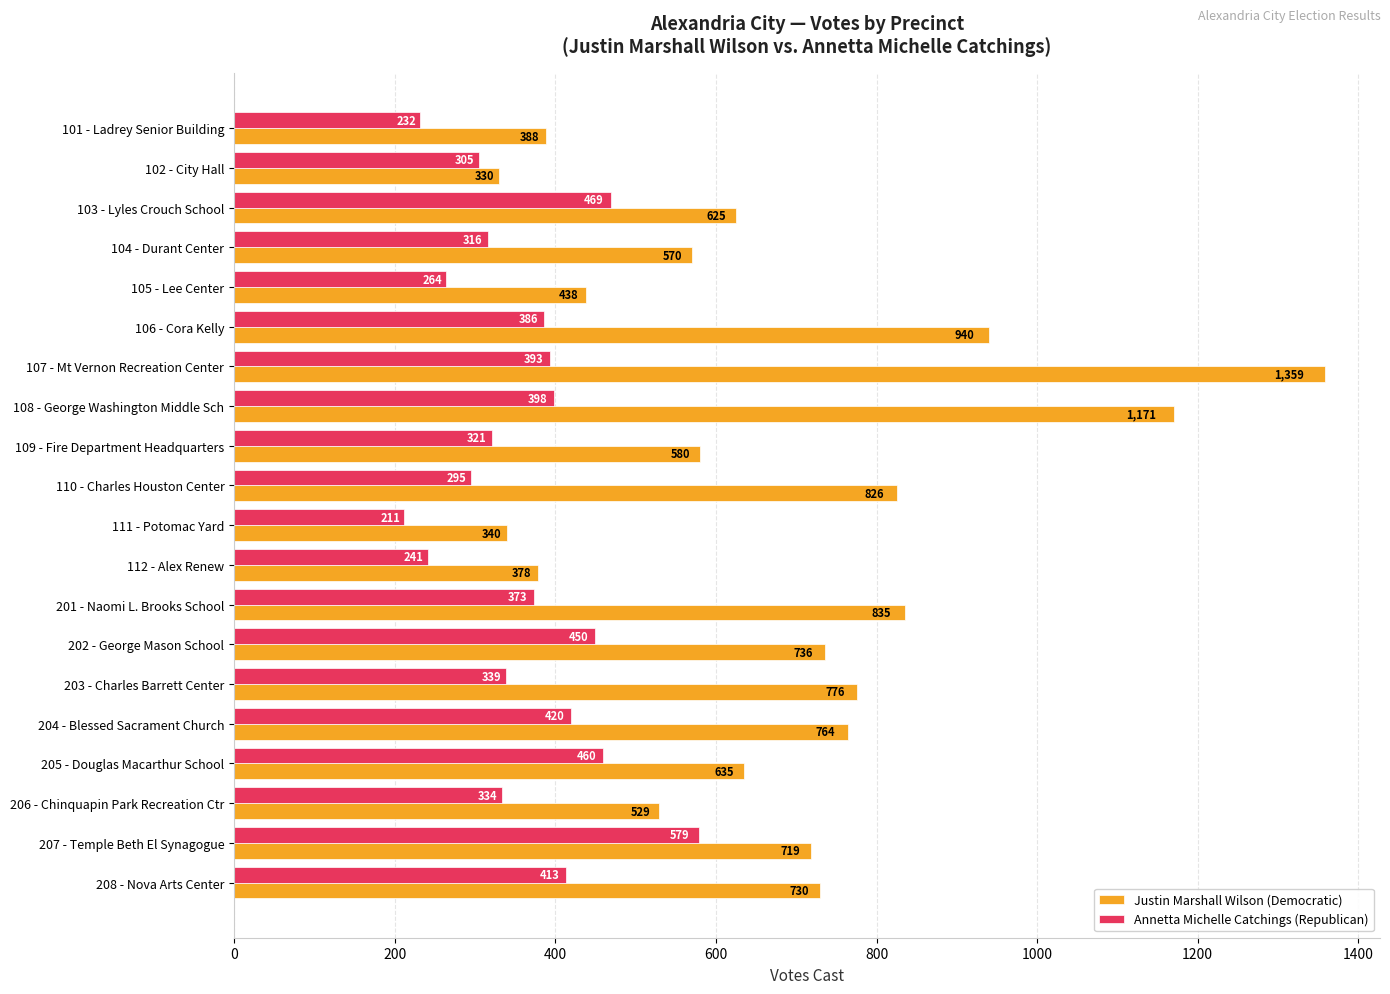

The Annetta Michelle Catchings (Republican) series shows 321 at 109 - Fire Department Headquarters. True or false?

True